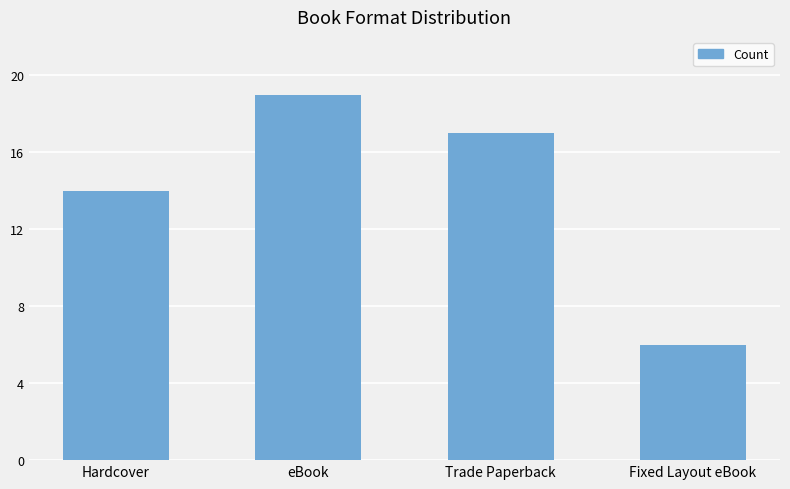

The value at Fixed Layout eBook is 4. True or false?

False